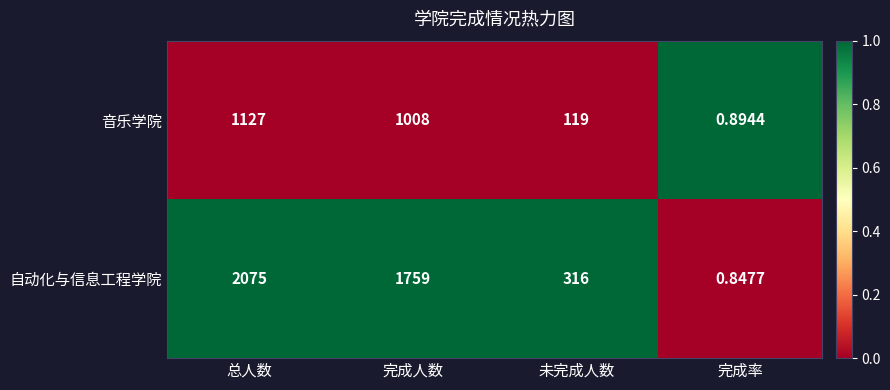

Which category has the lowest value in the 自动化与信息工程学院 series?

完成率